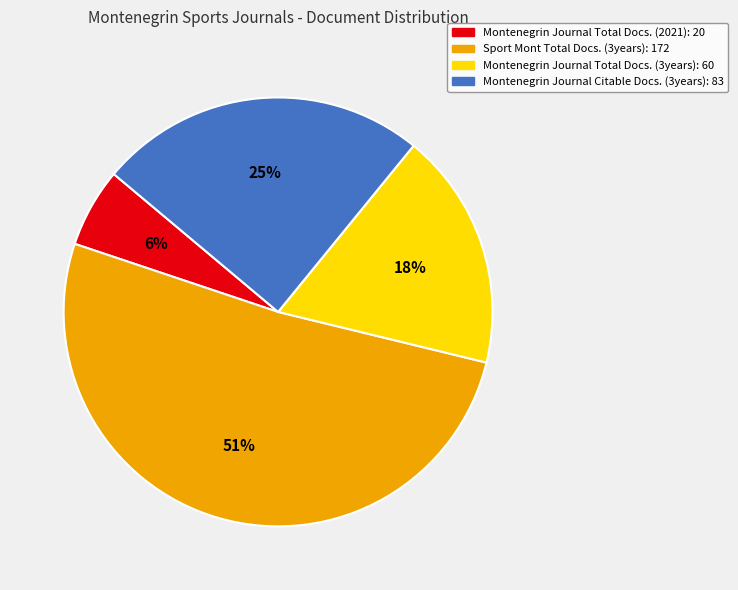

Is it true that Sport Mont Total Docs. (3years): 172 is 43% of the pie?

False